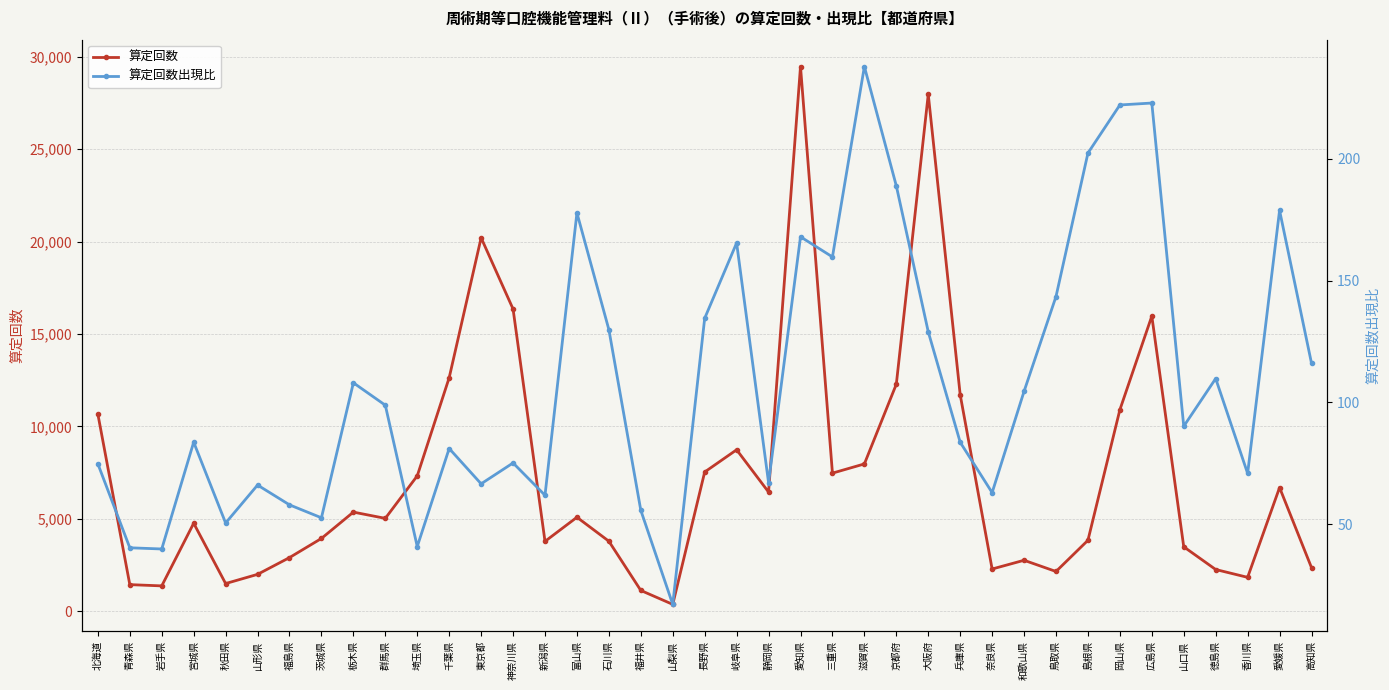

Reading right to left, list all the values displayed in this chart.

算定回数: 高知県=2362.0	愛媛県=6694.0	香川県=1835.0	徳島県=2259.0	山口県=3488.0	広島県=15971.0	岡山県=10903.0	島根県=3840.0	鳥取県=2152.0	和歌山県=2759.0	奈良県=2286.0	兵庫県=11717.0	大阪府=27971.0	京都府=12284.0	滋賀県=7972.0	三重県=7474.0	愛知県=29474.0	静岡県=6450.0	岐阜県=8738.0	長野県=7535.0	山梨県=372.0	福井県=1126.0	石川県=3790.0	富山県=5087.0	新潟県=3781.0	神奈川県=16355.0	東京都=20209.0	千葉県=12639.0	埼玉県=7327.0	群馬県=5027.0	栃木県=5365.0	茨城県=3940.0	福島県=2904.0	山形県=1997.0	秋田県=1499.0	宮城県=4763.0	岩手県=1373.0	青森県=1441.0	北海道=10665.0
算定回数出現比: 高知県=116.1	愛媛県=178.8	香川県=70.8	徳島県=109.8	山口県=90.2	広島県=222.9	岡山県=222.1	島根県=202.4	鳥取県=143.5	和歌山県=104.5	奈良県=62.9	兵庫県=83.6	大阪府=129.0	京都府=188.9	滋賀県=237.9	三重県=159.7	愛知県=168.0	静岡県=67.0	岐阜県=165.5	長野県=134.5	山梨県=17.0	福井県=55.6	石川県=129.9	富山県=177.8	新潟県=61.9	神奈川県=75.1	東京都=66.5	千葉県=81.0	埼玉県=40.8	群馬県=98.8	栃木県=108.0	茨城県=52.6	福島県=57.9	山形県=66.0	秋田県=50.5	宮城県=83.7	岩手県=39.8	青森県=40.3	北海道=74.7